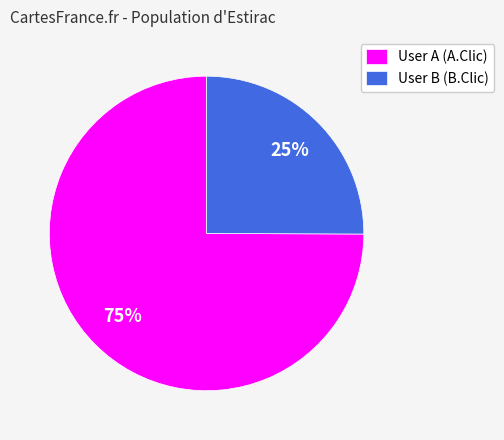

Does User B (B.Clic) represent more than half of the total?

No